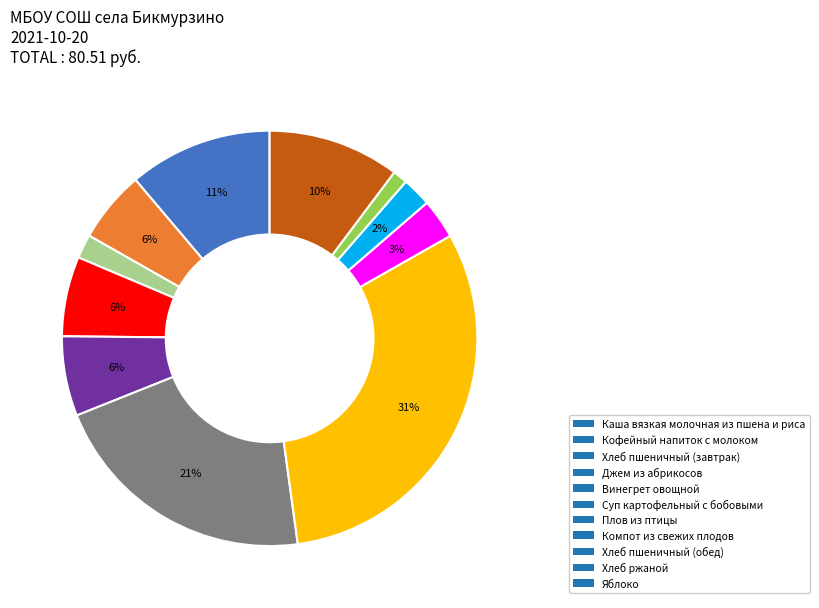

What is the smallest slice in the pie chart?

Хлеб ржаной